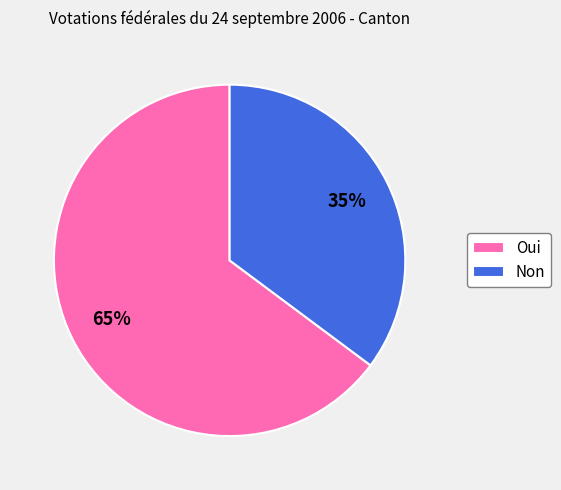

Between Non and Oui, which is larger?

Oui